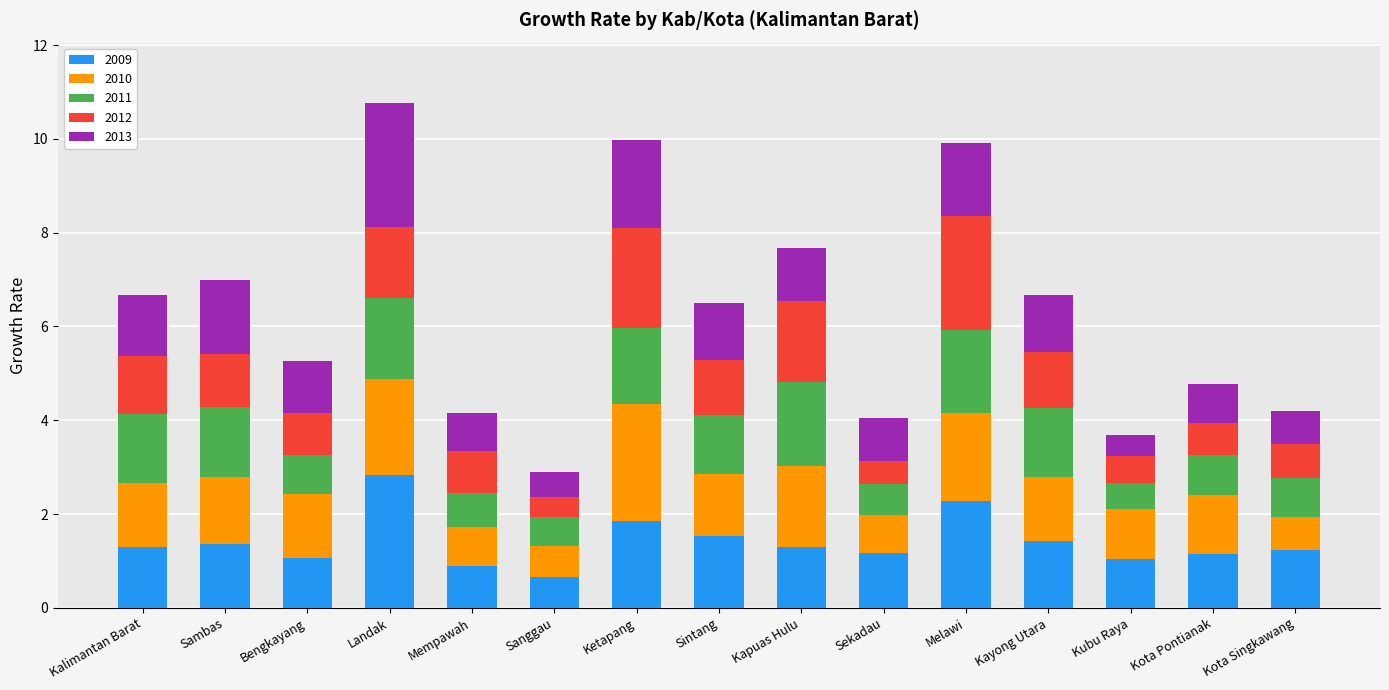

What is the approximate value of 2009 at Kota Singkawang?

1.2